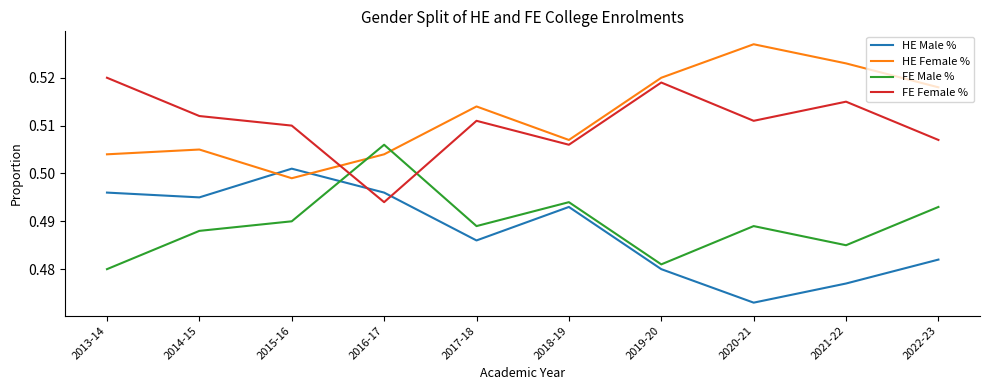

Does the chart have visible grid lines?

No